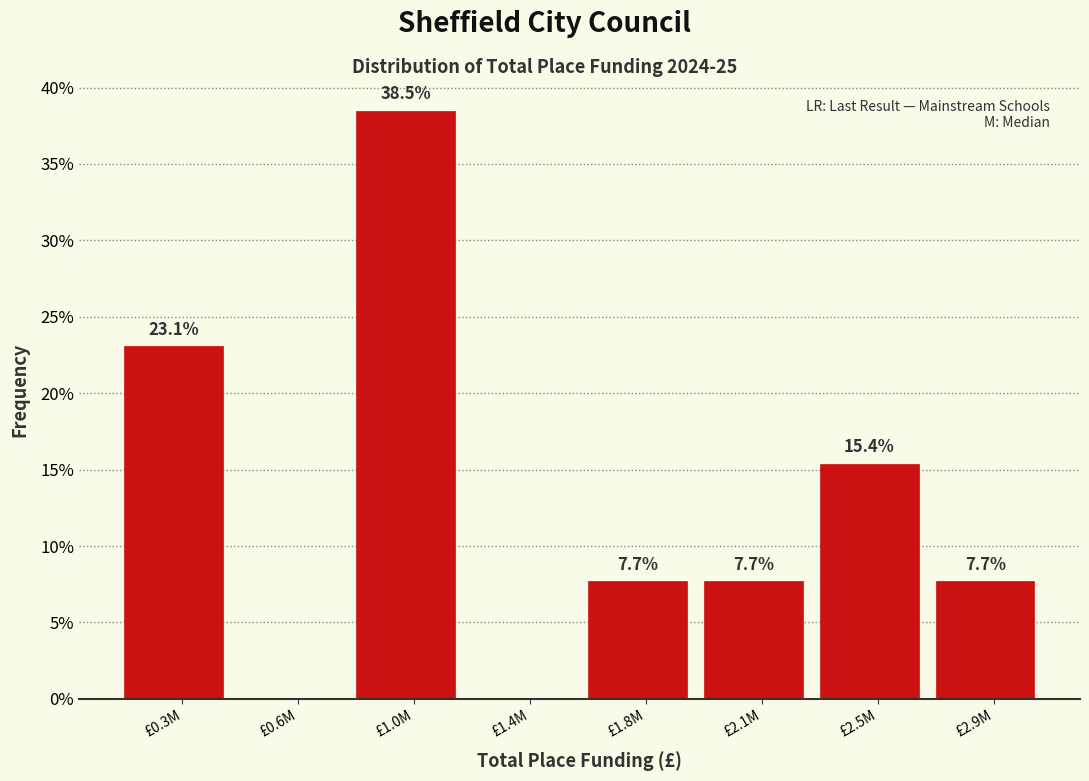

Reading left to right, what are all the values shown in this chart?

£0.3M=23.1	£0.6M=0.0	£1.0M=38.5	£1.4M=0.0	£1.8M=7.7	£2.1M=7.7	£2.5M=15.4	£2.9M=7.7